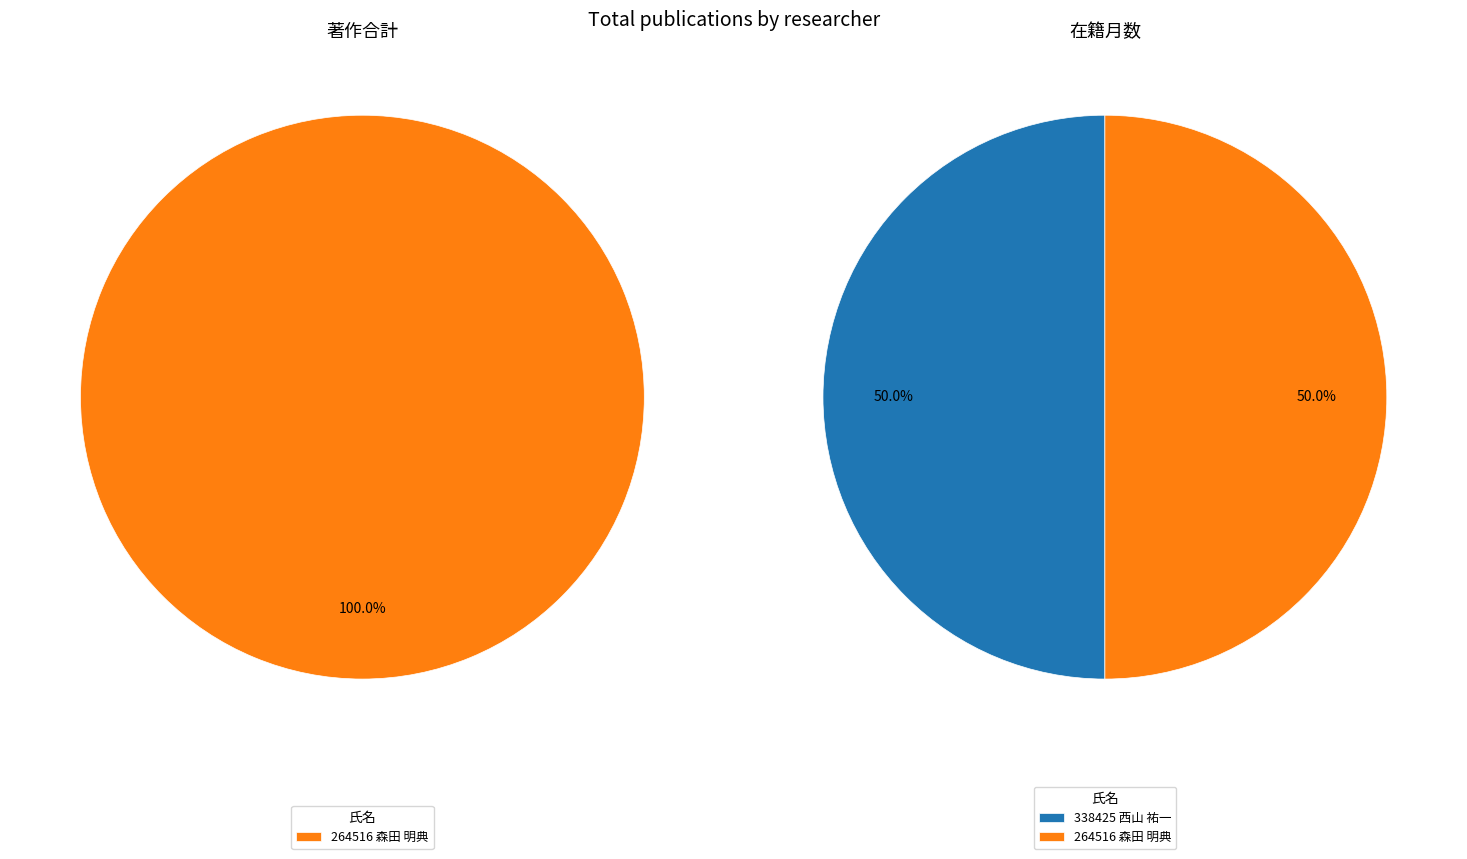

What is the total percentage of 264516 森田 明典 and 338425 西山 祐一?

100.0%